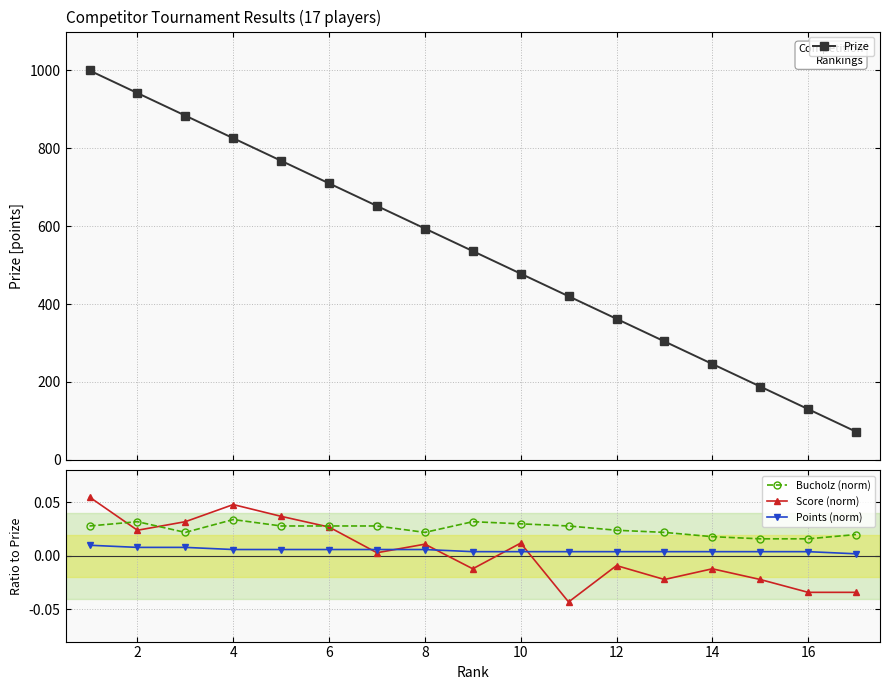

How many times do Bucholz (norm) and Score (norm) cross each other?

3